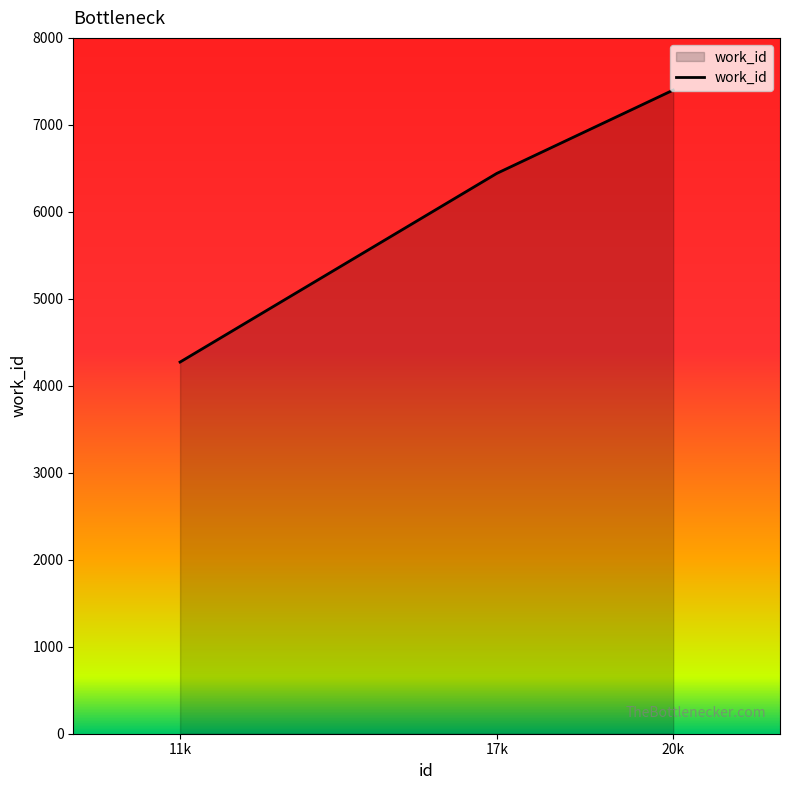

Count the number of data series in this chart.

1